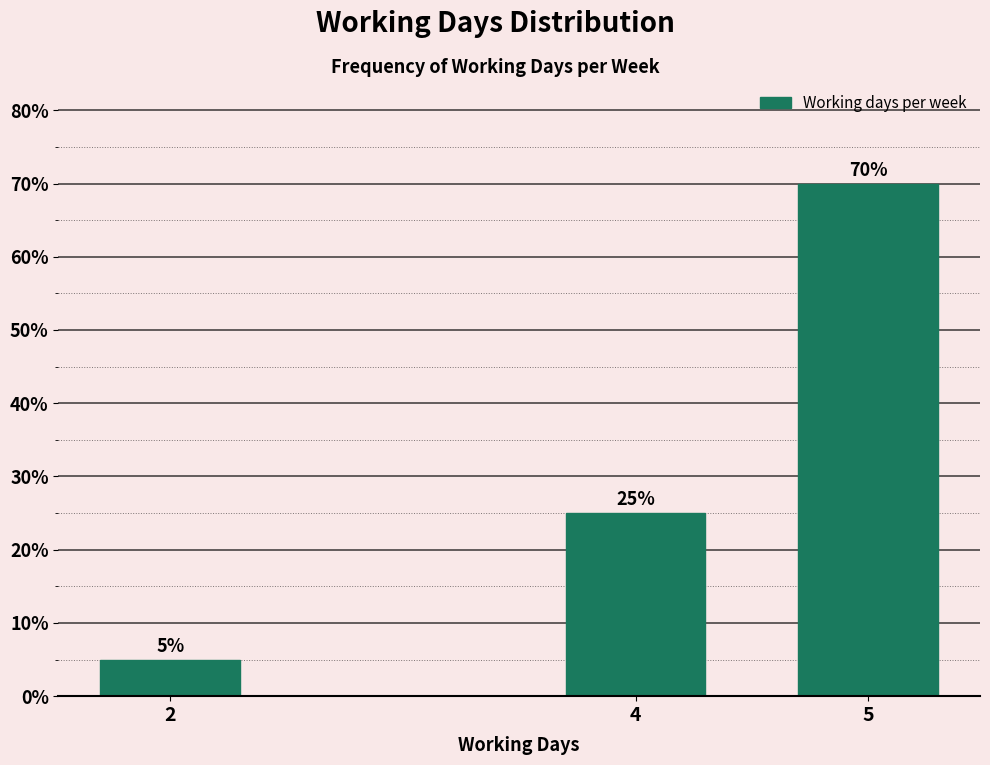

Reading left to right, transcribe all the data shown in this chart.

2=5	4=25	5=70